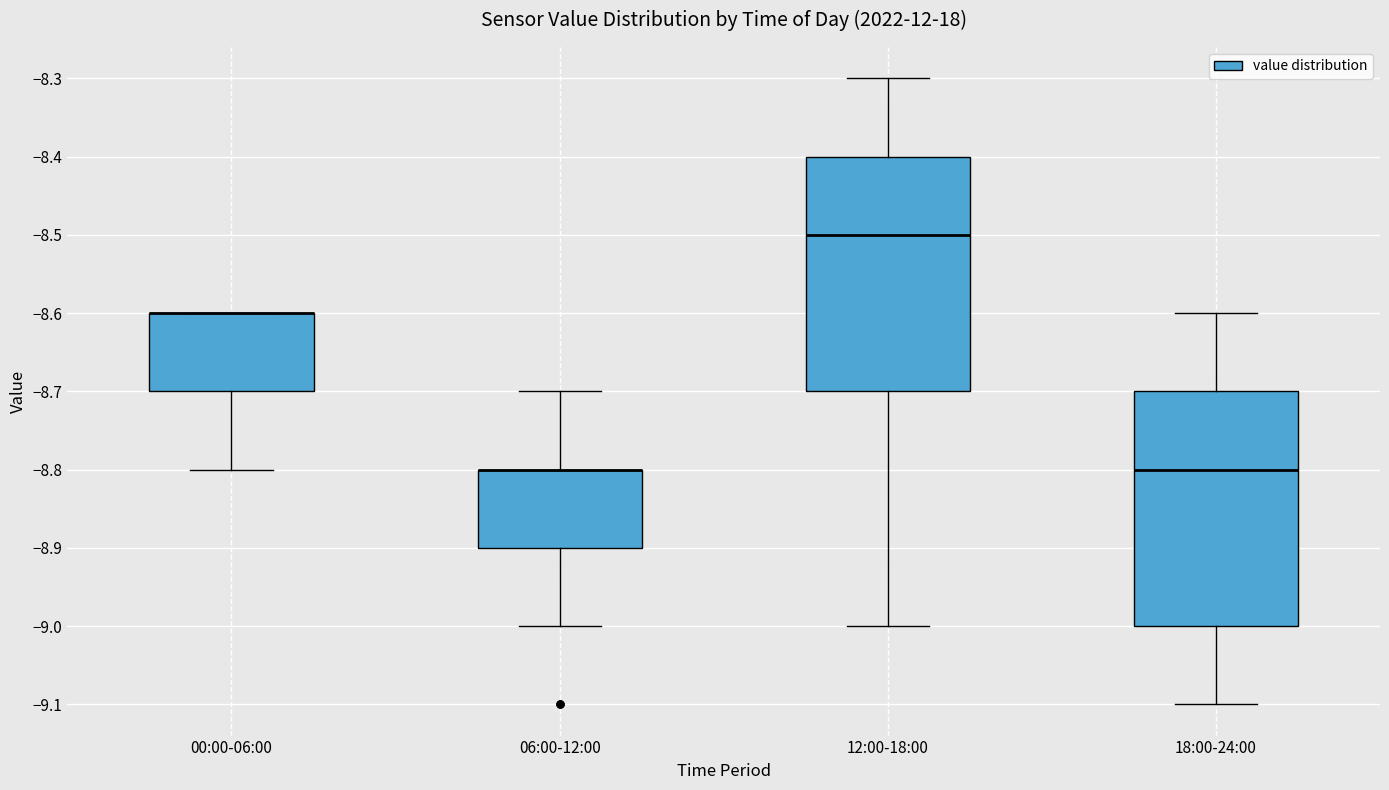

Reading left to right, transcribe this box plot: for each box, give where its median line is, the range the box spans, and where its two whiskers end, as read against the y-axis. The values are not printed on the chart, so give them approximately, as read against the axis.

00:00-06:00: median -8.6 (drawn on the box's upper edge), box -8.7 to -8.6, whiskers -8.8 to -8.6
06:00-12:00: median -8.8 (drawn on the box's upper edge), box -8.9 to -8.8, whiskers -9.0 to -8.7
12:00-18:00: median -8.5, box -8.7 to -8.4, whiskers -9.0 to -8.3
18:00-24:00: median -8.8, box -9.0 to -8.7, whiskers -9.1 to -8.6